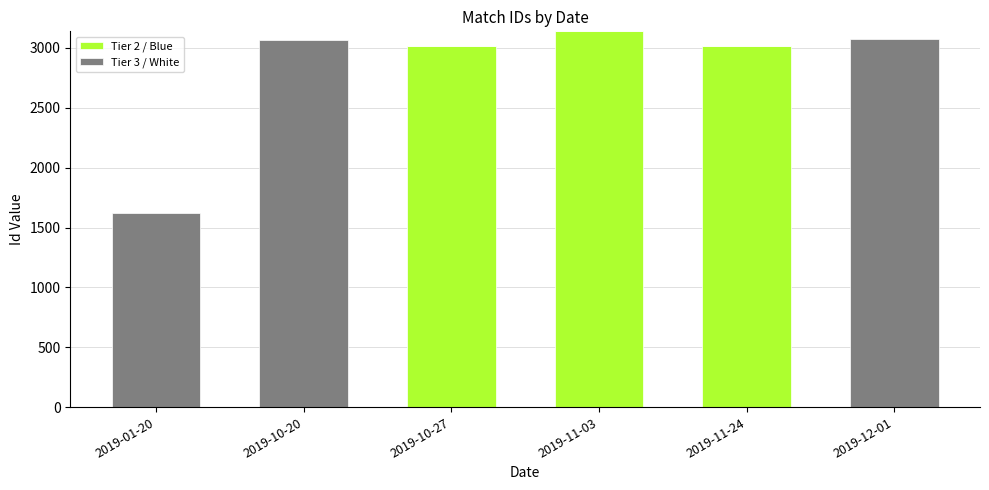

What are all the series names shown in the legend?

Tier 2 / Blue, Tier 3 / White